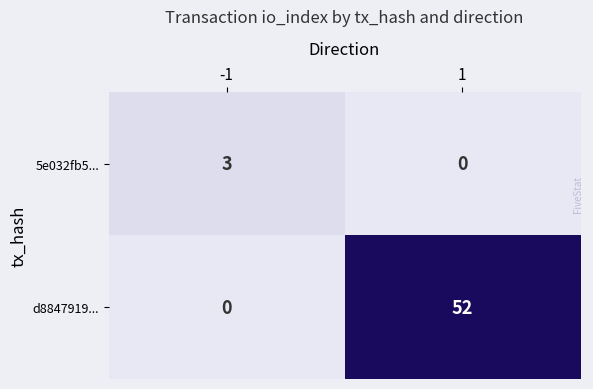

Rank the series by their maximum value, from highest to lowest.

d8847919..., 5e032fb5...